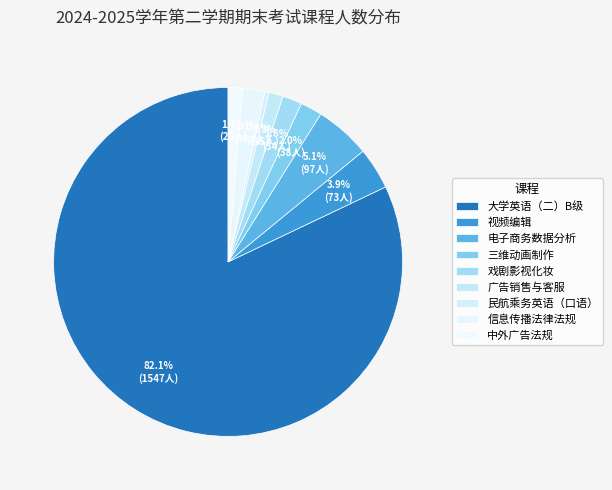

How many slices are in this pie chart?

9